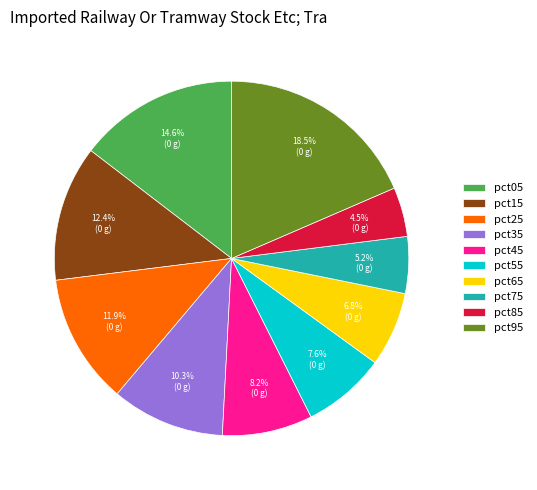

To the nearest percent, what percentage of the pie is pct35?

10%